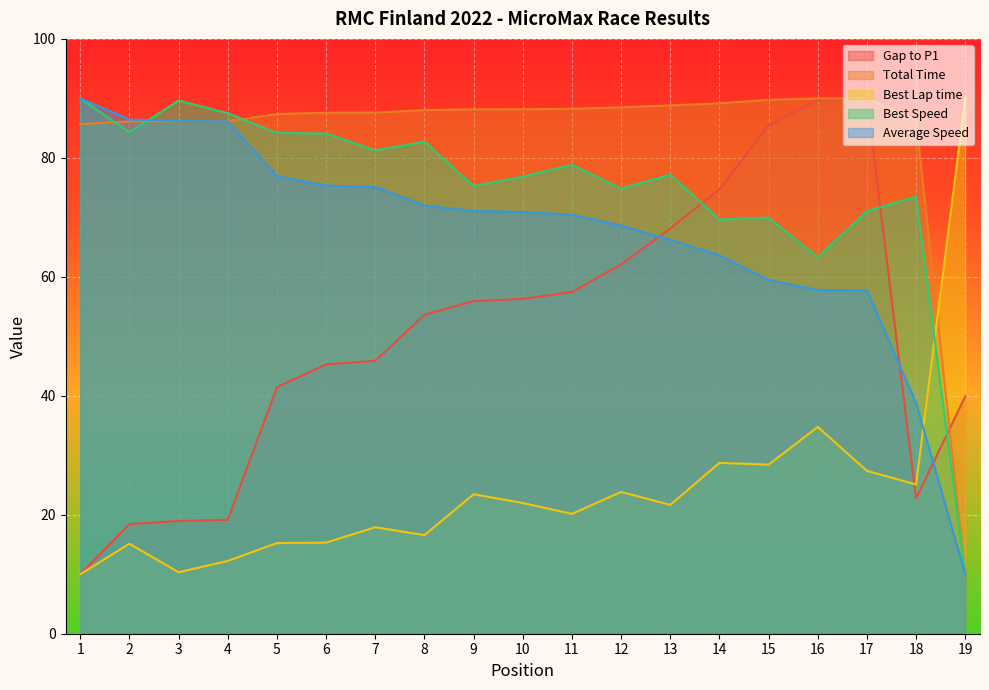

Reading right to left, transcribe all the data shown in this chart.

Gap to P1: 19=39.9	18=22.7	17=90.0	16=89.7	15=85.5	14=74.7	13=68.1	12=62.1	11=57.5	10=56.3	9=55.9	8=53.6	7=45.9	6=45.3	5=41.5	4=19.2	3=19.0	2=18.4	1=10.0
Total Time: 19=10.0	18=86.4	17=90.0	16=90.0	15=89.8	14=89.2	13=88.8	12=88.5	11=88.2	10=88.2	9=88.2	8=88.0	7=87.6	6=87.6	5=87.4	4=86.2	3=86.2	2=86.1	1=85.7
Best Lap time: 19=90.0	18=25.1	17=27.4	16=34.8	15=28.4	14=28.7	13=21.7	12=23.8	11=20.1	10=22.0	9=23.5	8=16.6	7=17.9	6=15.3	5=15.2	4=12.2	3=10.3	2=15.1	1=10.0
Best Speed: 19=10.0	18=73.5	17=71.0	16=63.3	15=69.9	14=69.6	13=77.2	12=74.8	11=78.8	10=76.8	9=75.3	8=82.7	7=81.3	6=84.1	5=84.2	4=87.5	3=89.6	2=84.3	1=90.0
Average Speed: 19=10.0	18=38.8	17=57.7	16=57.8	15=59.4	14=63.6	13=66.2	12=68.6	11=70.4	10=70.9	9=71.1	8=72.0	7=75.1	6=75.3	5=76.9	4=86.1	3=86.2	2=86.4	1=90.0